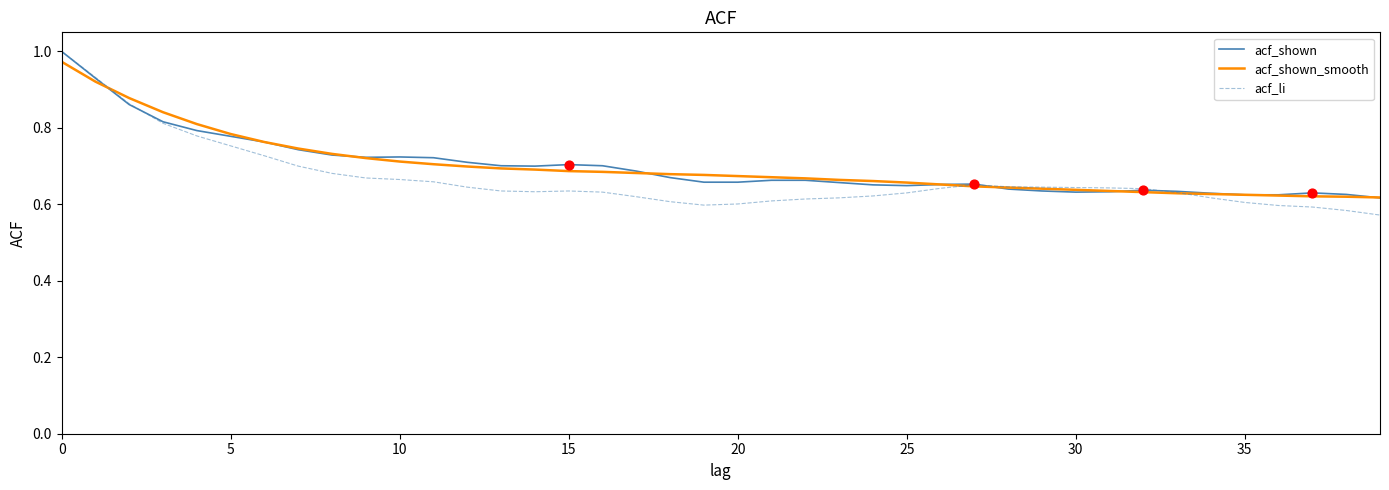

Does the chart have visible grid lines?

No